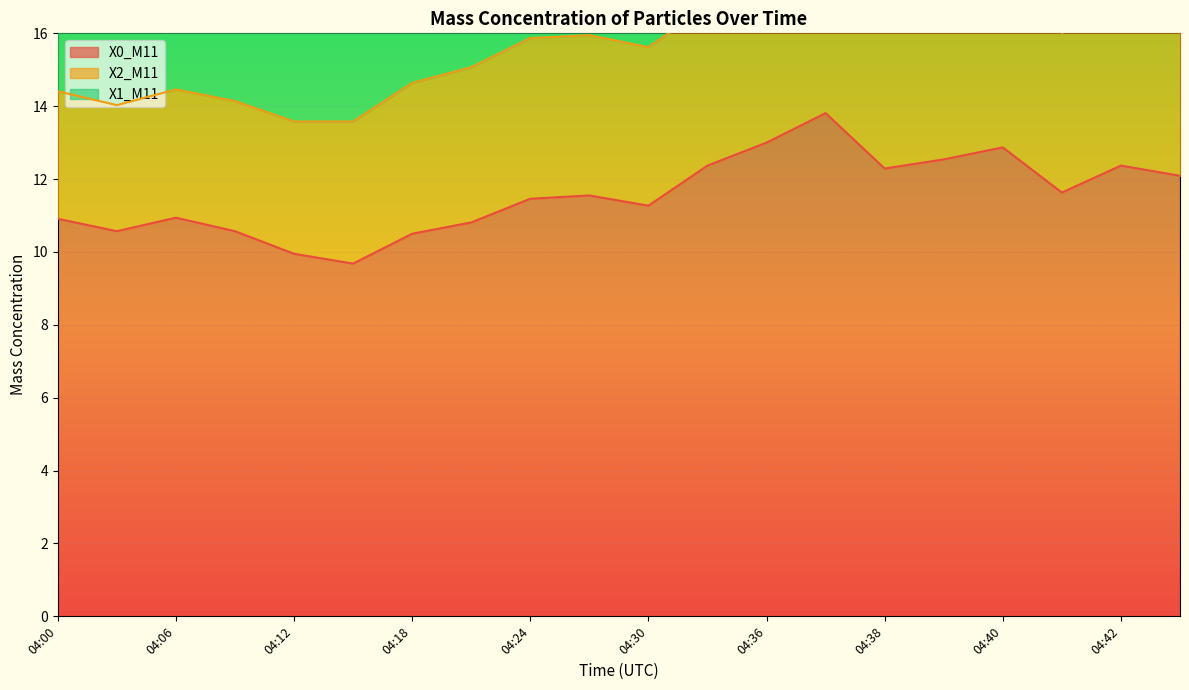

What is the value of the X2_M11 point at the 19th from the left?

4.4